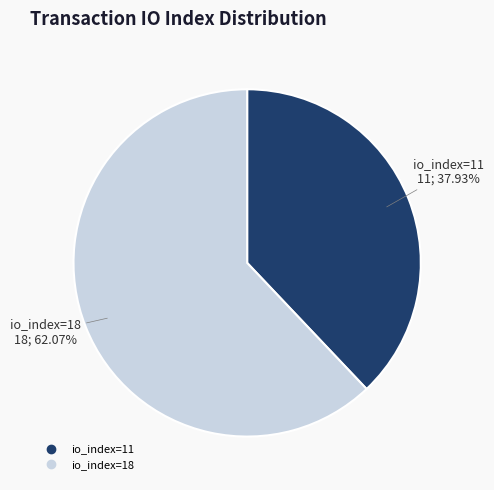

What is the largest slice in the pie chart?

io_index=18